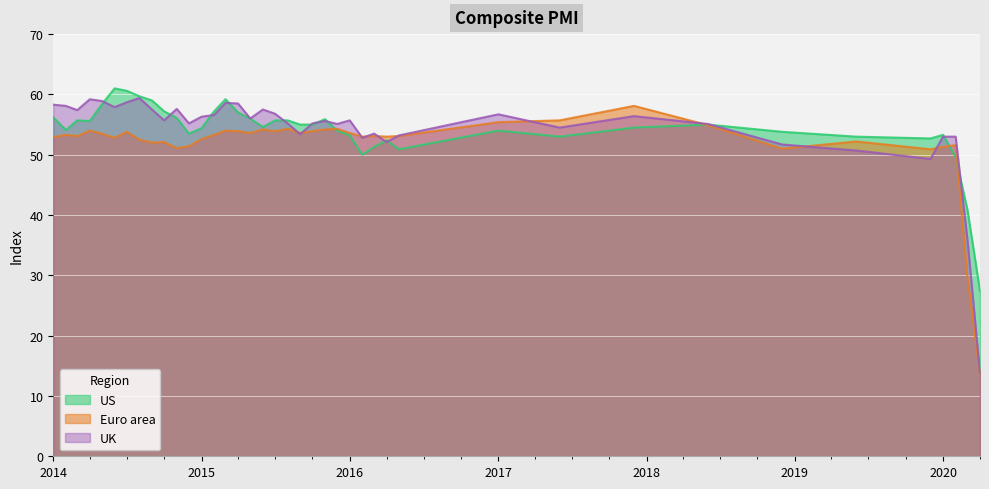

What is the maximum value for US?

61.0